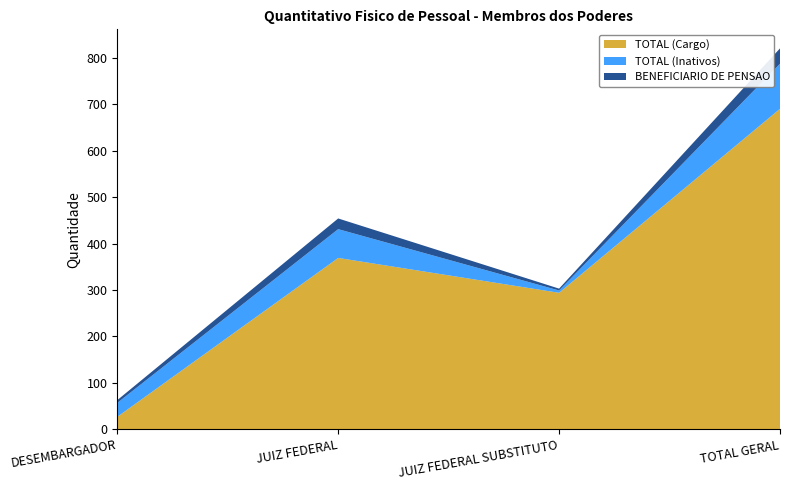

Reading left to right, what are all the values shown in this chart?

TOTAL (Cargo): DESEMBARGADOR=27	JUIZ FEDERAL=369	JUIZ FEDERAL SUBSTITUTO=294	TOTAL GERAL=690
TOTAL (Inativos): DESEMBARGADOR=30	JUIZ FEDERAL=62	JUIZ FEDERAL SUBSTITUTO=5	TOTAL GERAL=97
BENEFICIARIO DE PENSAO: DESEMBARGADOR=6	JUIZ FEDERAL=23	JUIZ FEDERAL SUBSTITUTO=4	TOTAL GERAL=33